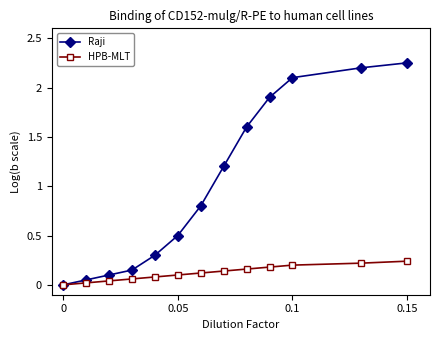

Which series has the largest range (max minus min)?

Raji